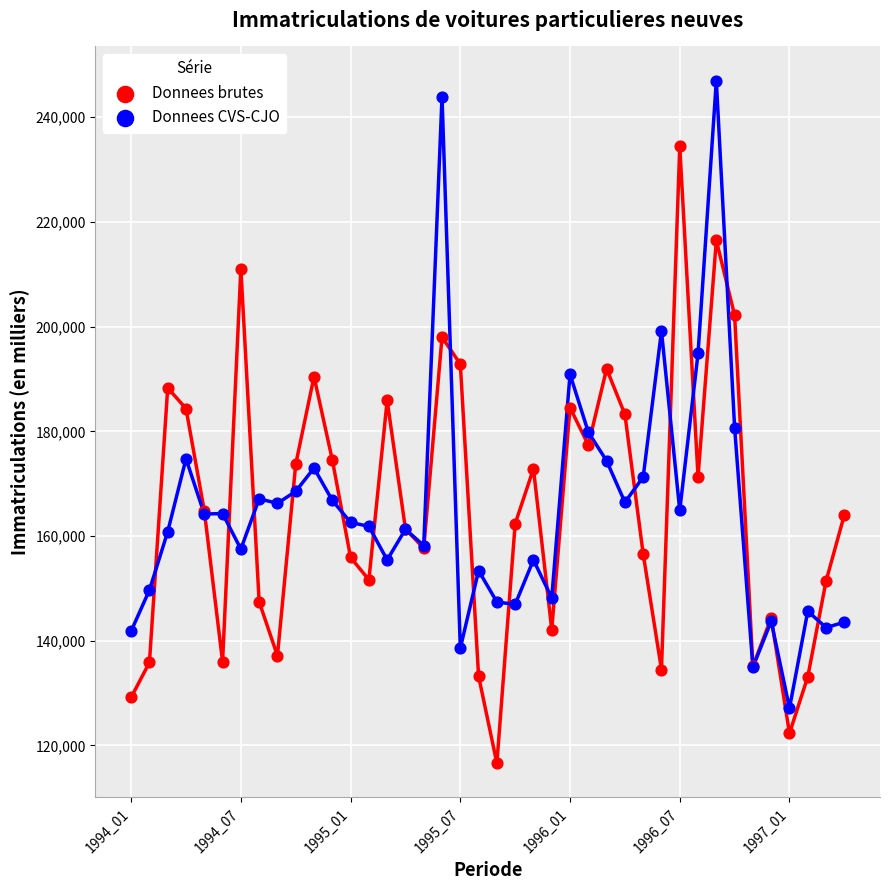

Which series reaches the maximum Y coordinate?

Donnees CVS-CJO